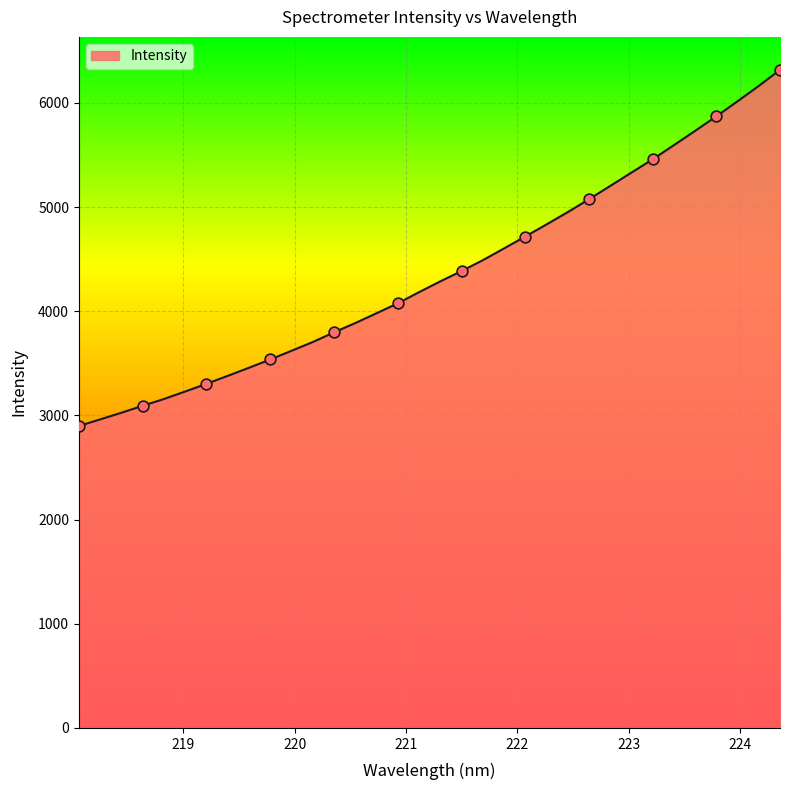

What is the maximum value shown in the chart?

6317.6